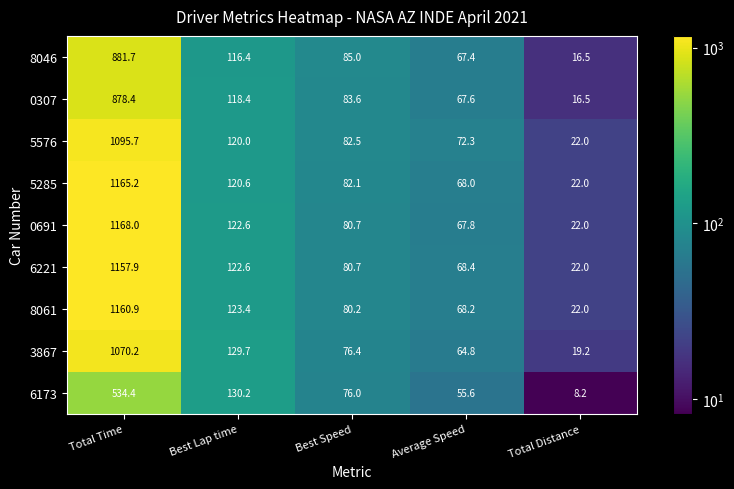

At which label is 6173 closest to 271?

Best Lap time